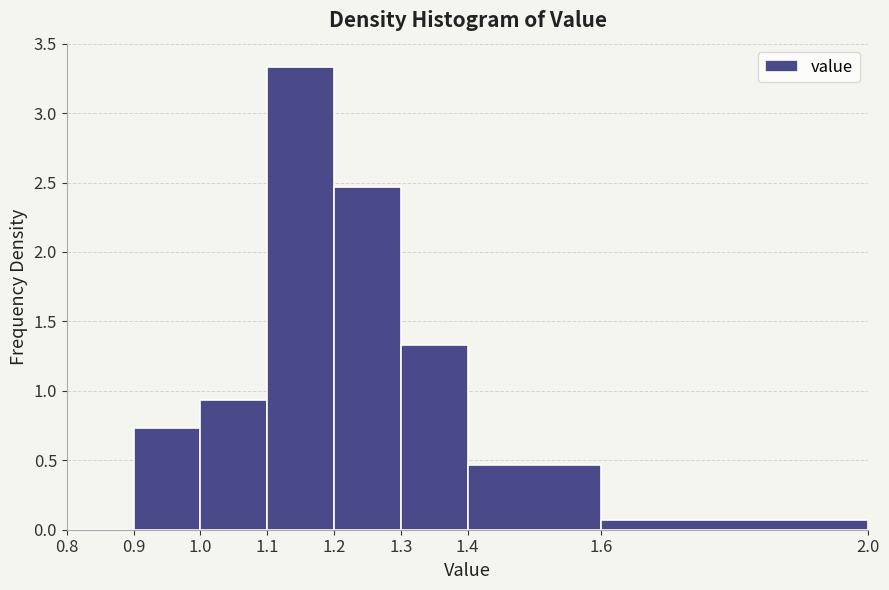

Reading left to right, transcribe this chart: for each bar, give the range it covers on the x-axis and its height. The values are not printed on the chart, so give them approximately, as read against the axis.

0.8 to 0.9: 0
0.9 to 1.0: 0.75
1.0 to 1.1: 0.95
1.1 to 1.2: 3.35
1.2 to 1.3: 2.45
1.3 to 1.4: 1.35
1.4 to 1.6: 0.45
1.6 to 2.0: 0.05